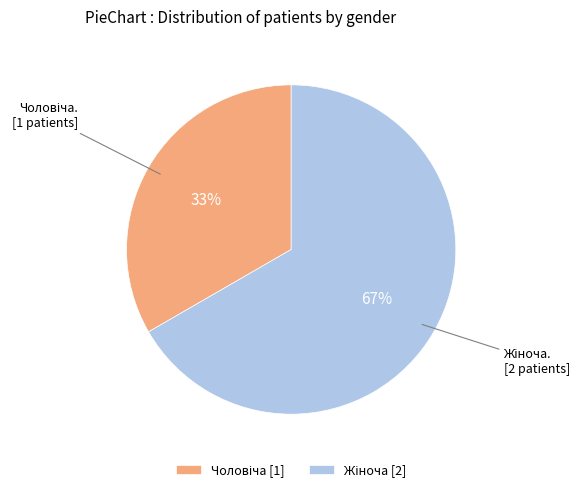

To the nearest percent, what is the average slice percentage?

50%